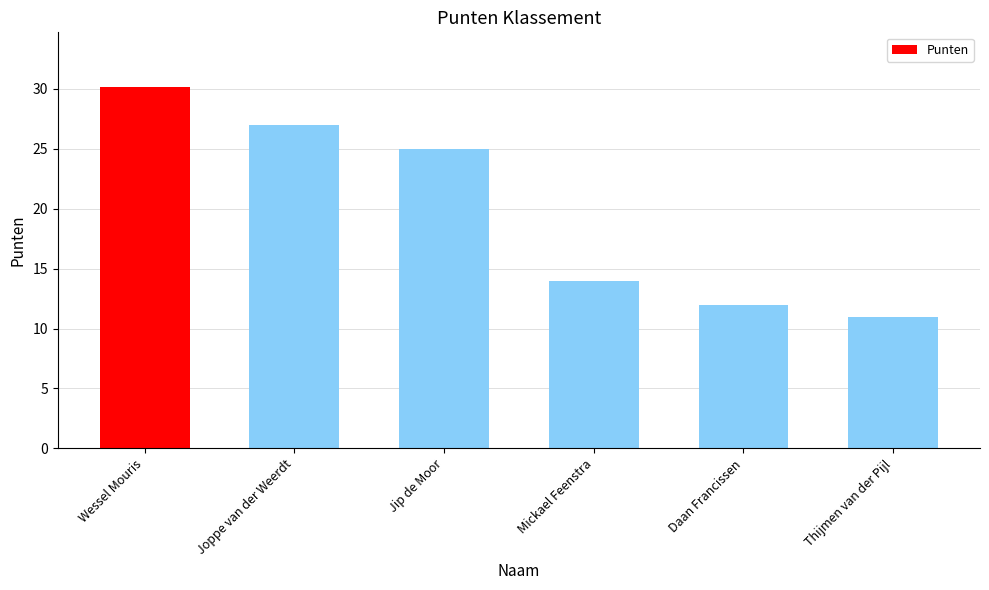

What is the value of the 2nd bar from the left?

27.0